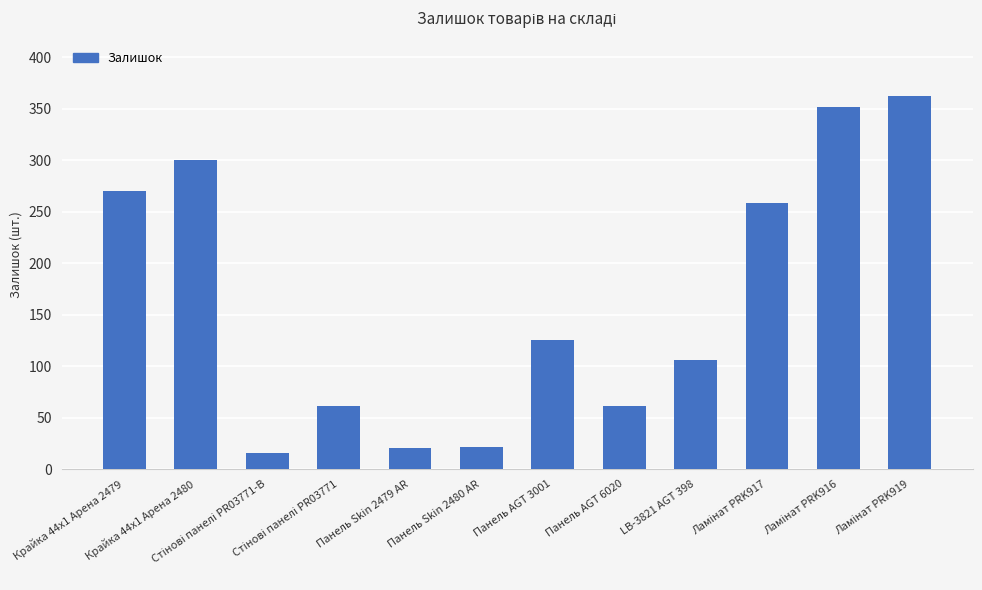

What is the value of the 7th bar from the left?

125